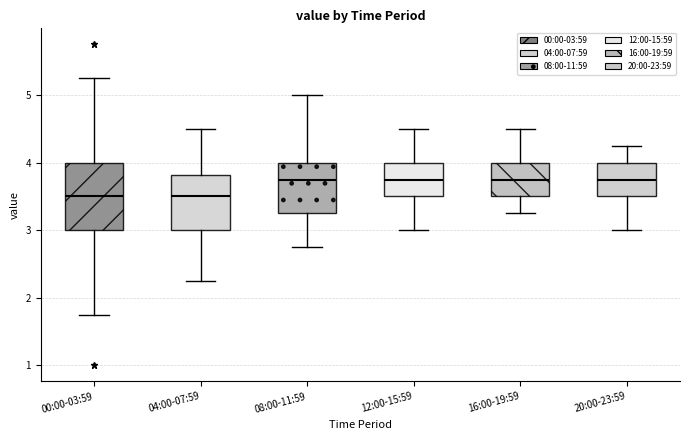

Where does the median line of the box for 04:00-07:59 sit on the y-axis? The values are not printed on the chart, so give them approximately, as read against the axis.

3.5